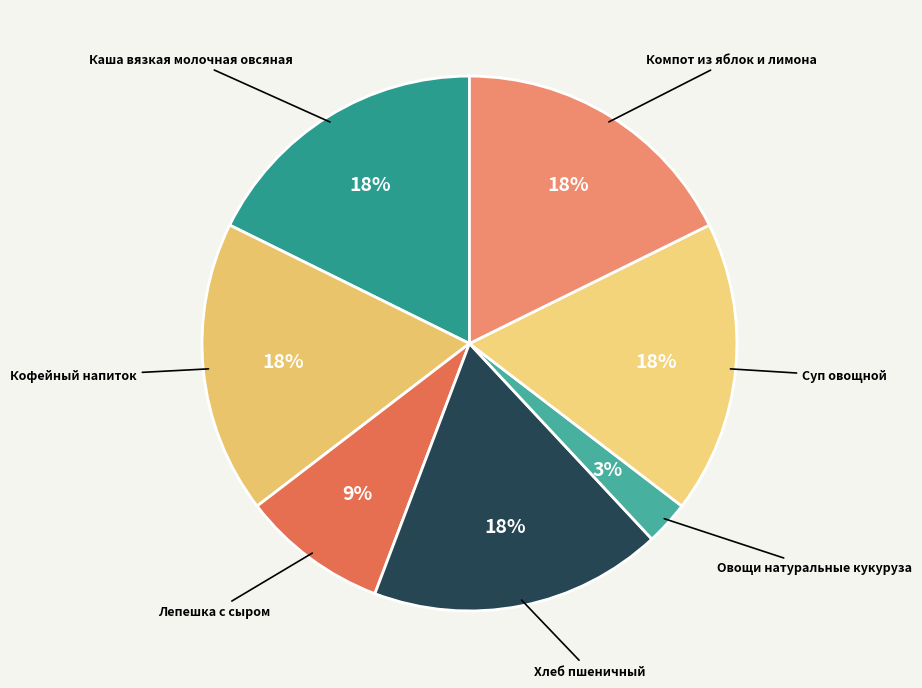

Is the sum of Кофейный напиток and Каша вязкая молочная овсяная greater than half?

No